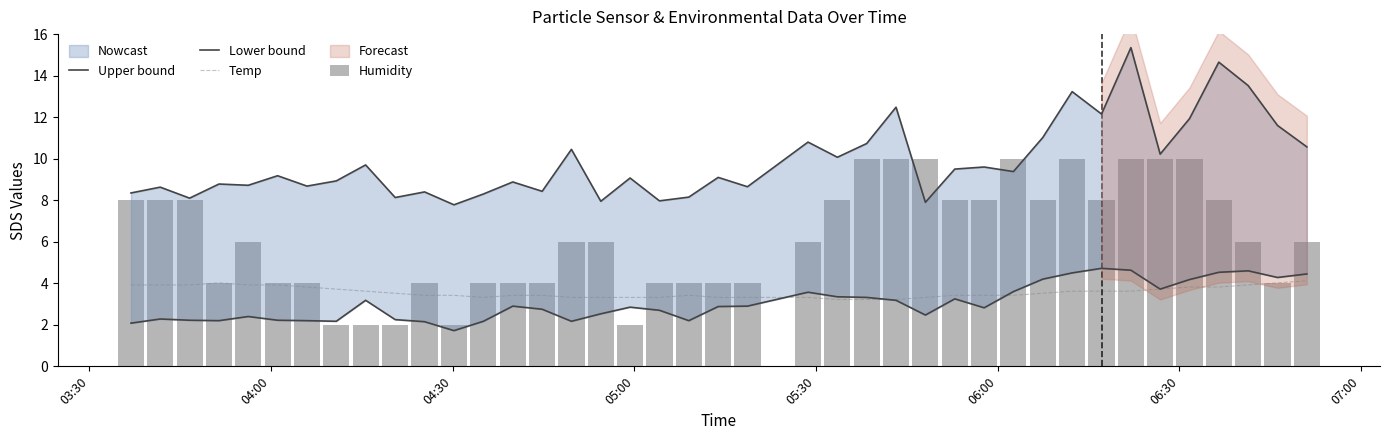

At how many categories does at least one series exceed 14?

2